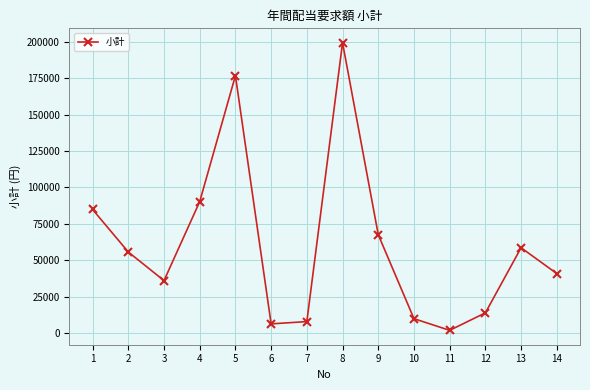

How many values are below 55723?

7